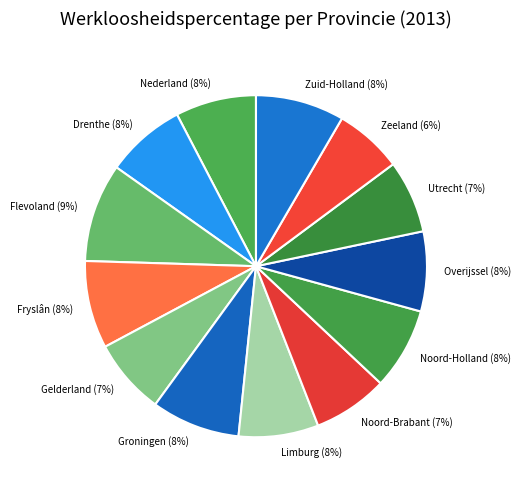

Which slice is the largest?

Flevoland